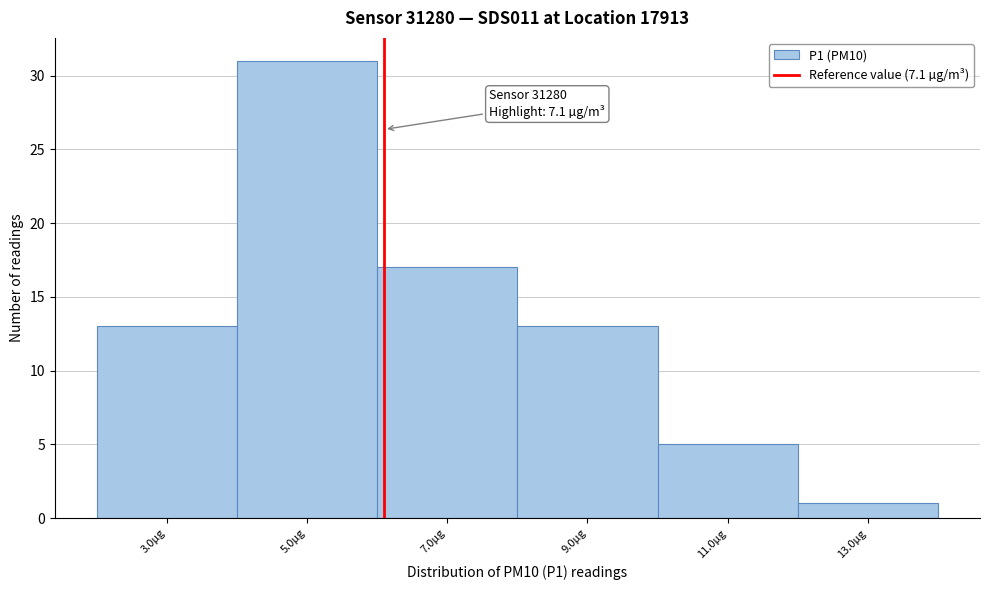

Reading right to left, transcribe all the data shown in this chart.

1	5	13	17	31	13